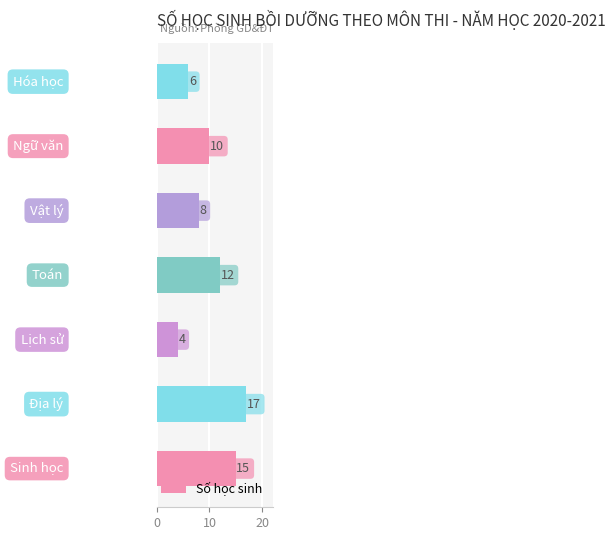

Reading bottom to top, what are all the values shown in this chart?

15	17	4	12	8	10	6